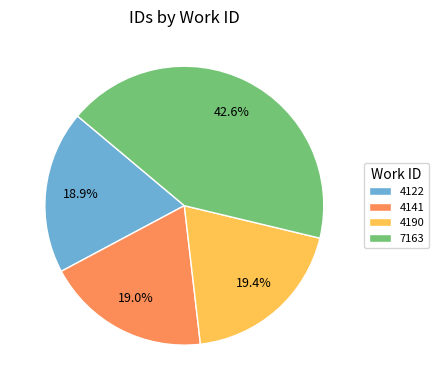

Which has a higher value, 4141 or 7163?

7163